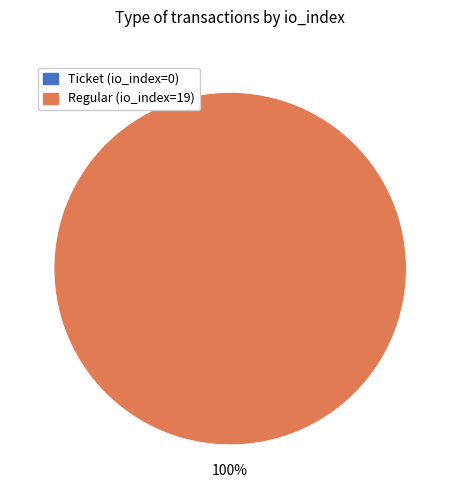

Rank the categories by value from highest to lowest.

Regular (io_index=19), Ticket (io_index=0)